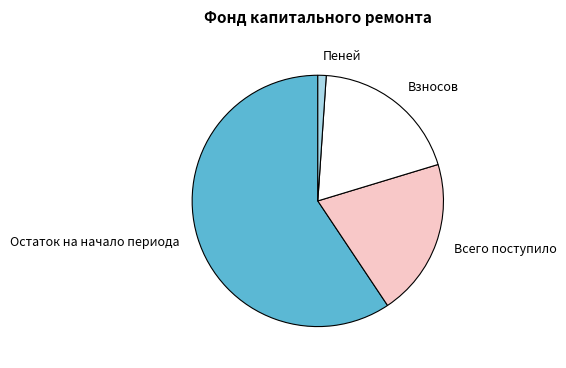

Rank the categories by value from highest to lowest.

Остаток на начало периода, Всего поступило, Взносов, Пеней